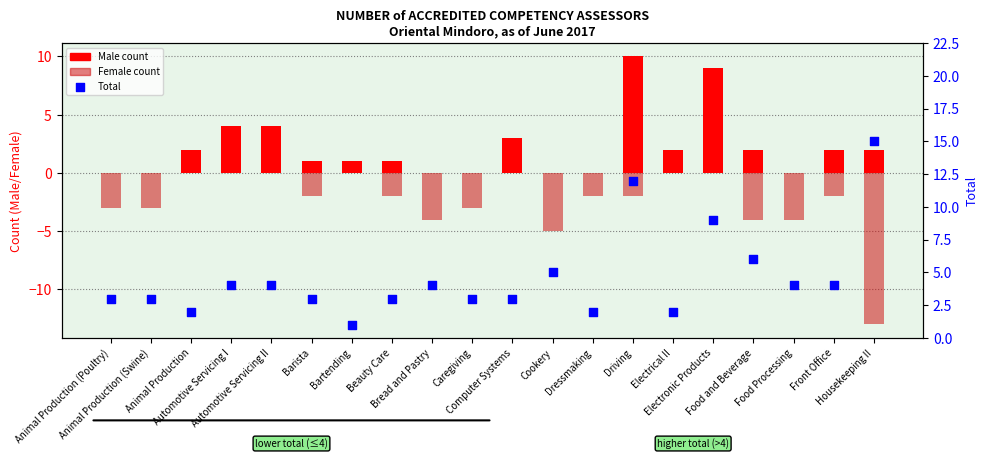

What is the total value across all series at Electronic Products?

18